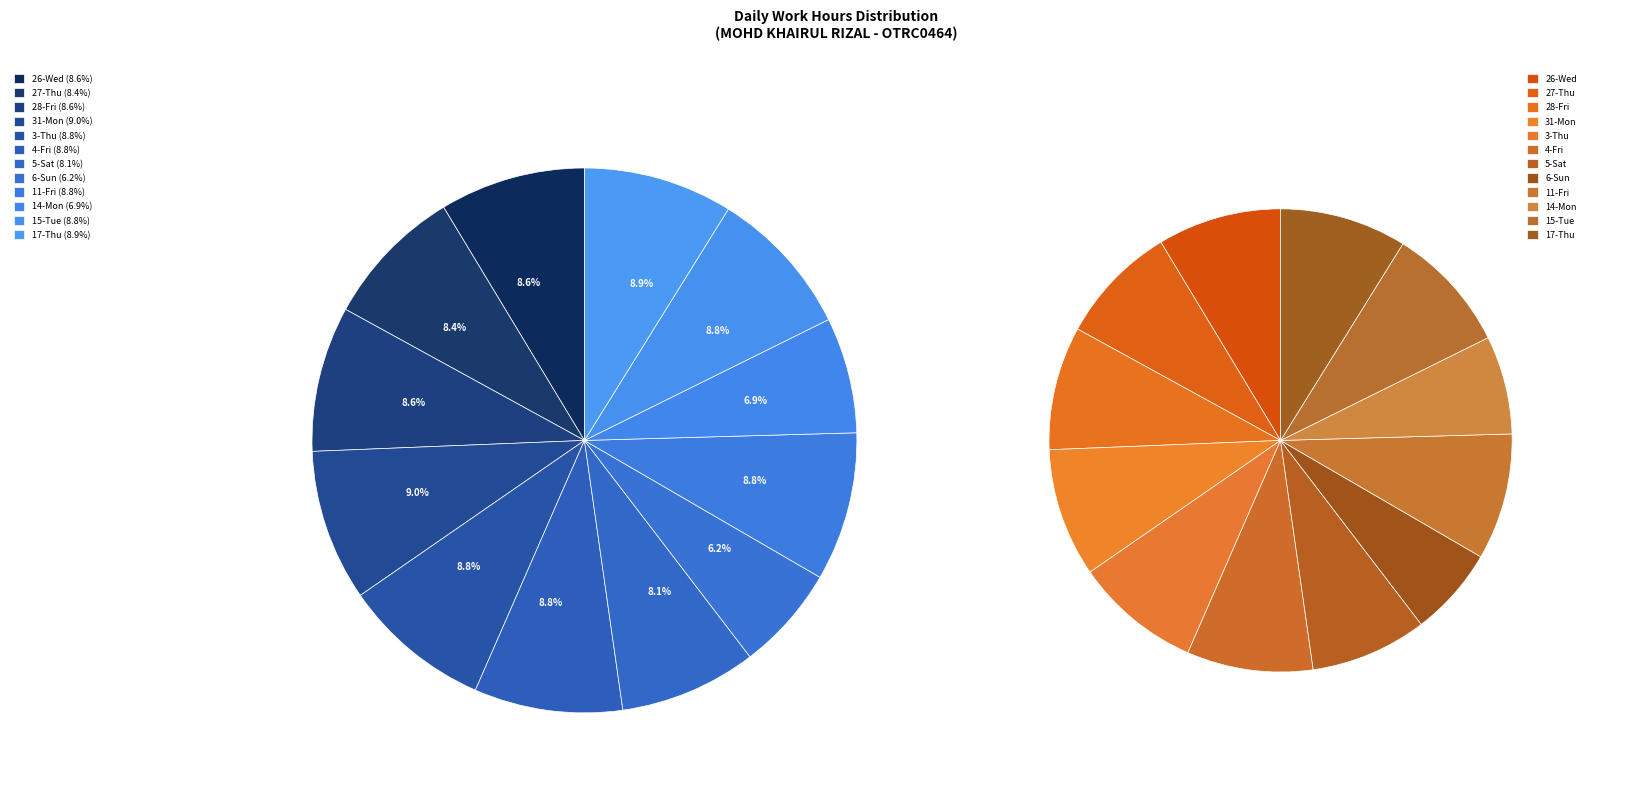

How many slices are in this pie chart?

12